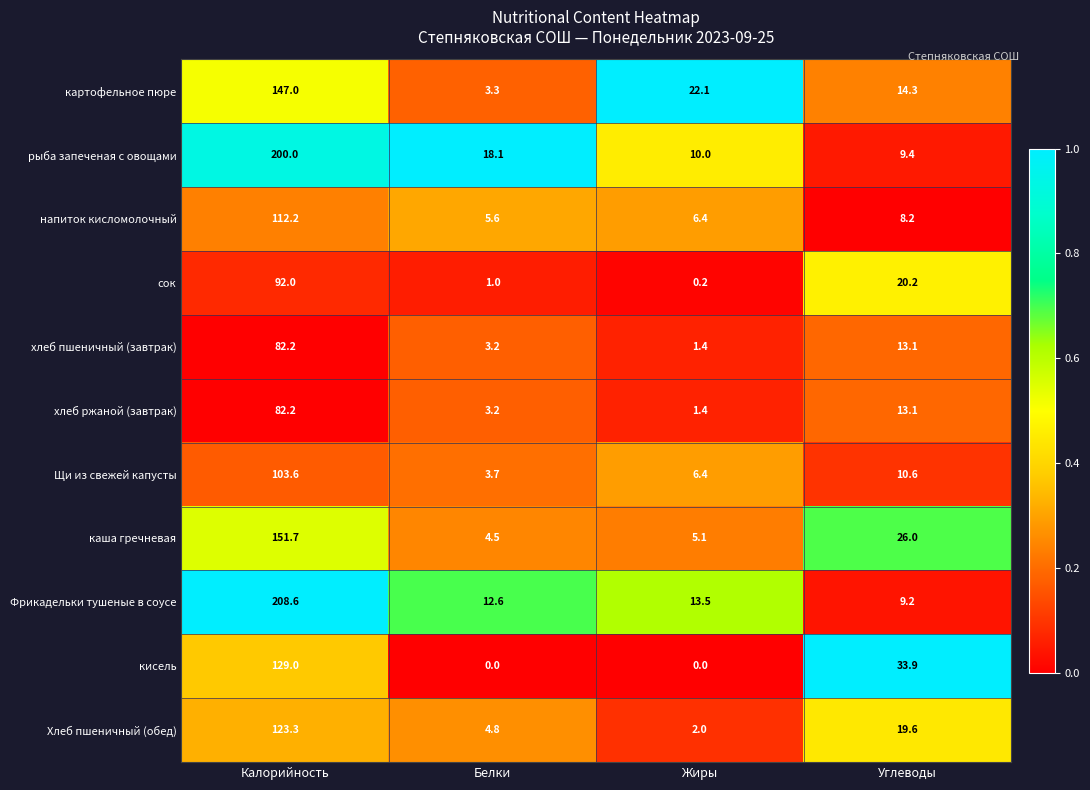

What is the sum of the хлеб пшеничный (завтрак) values at Белки and Калорийность?

85.4